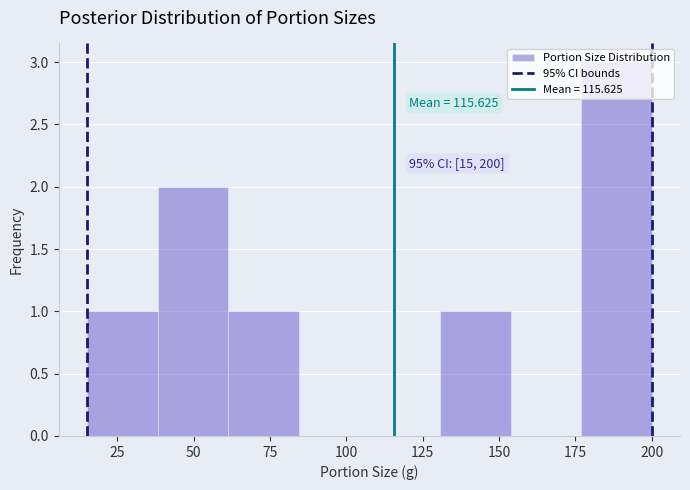

Which range on the x-axis has the tallest bar?

175 to 200